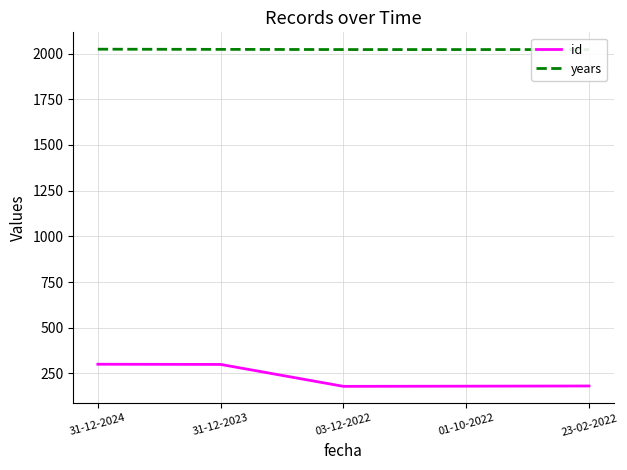

At which category is the sum across all series the highest?

31-12-2024